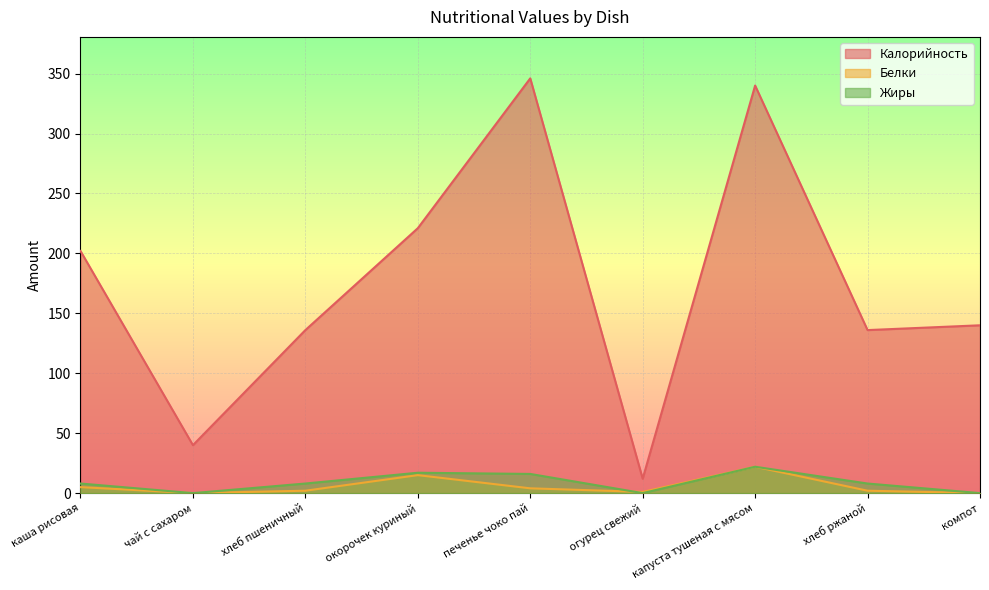

True or false: Калорийность has more than 0 interior local peaks.

True